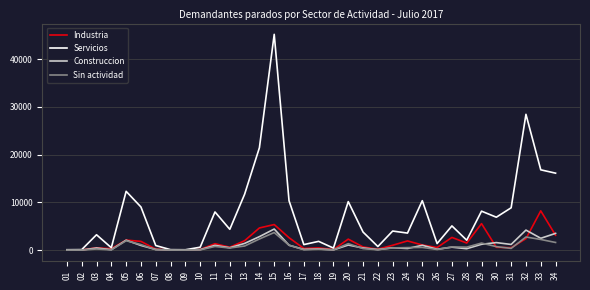

What is the greatest value displayed?

45220